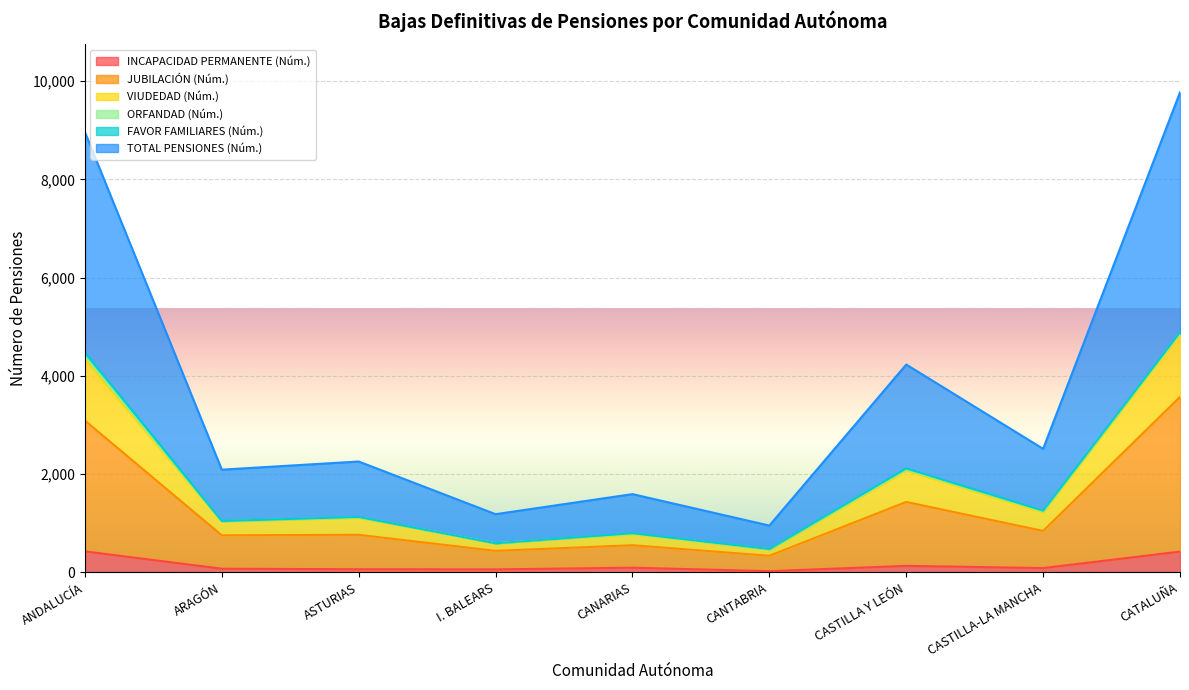

What is the sum of the INCAPACIDAD PERMANENTE (Núm.) values at CATALUÑA and CANTABRIA?

446